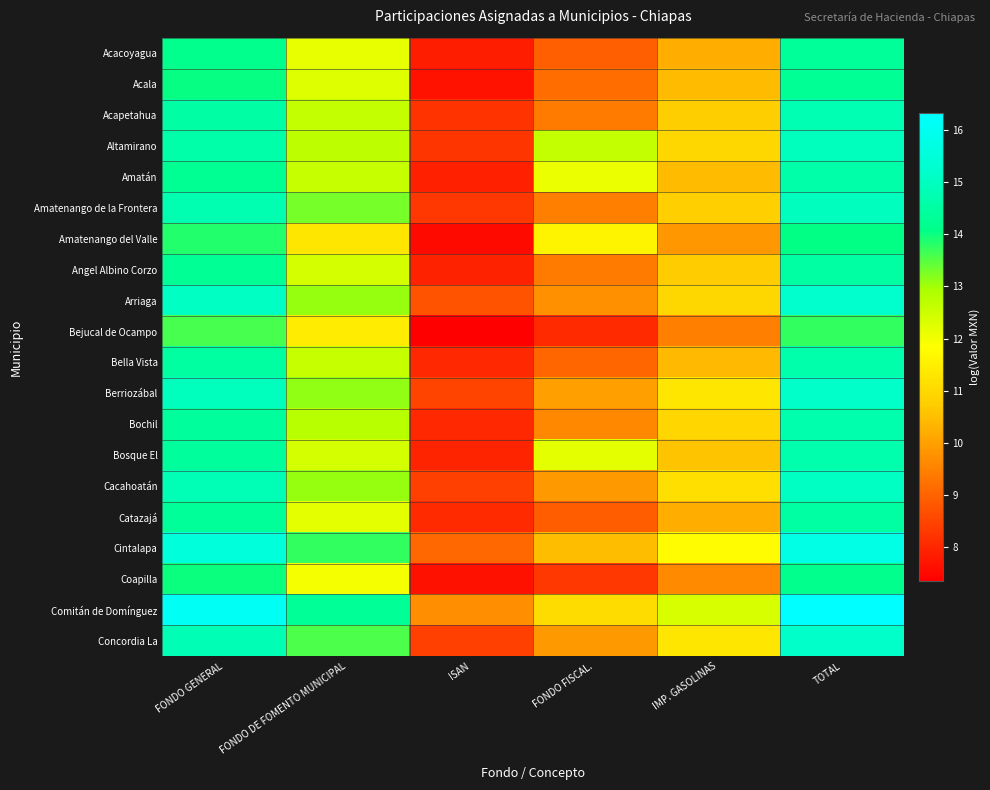

Reading right to left, transcribe all the data shown in this chart.

Acacoyagua: TOTAL=14.4	IMP. GASOLINAS=10.3	FONDO FISCAL.=9.0	ISAN=7.9	FONDO DE FOMENTO MUNICIPAL=12.1	FONDO GENERAL=14.2
Acala: TOTAL=14.3	IMP. GASOLINAS=10.4	FONDO FISCAL.=9.1	ISAN=7.7	FONDO DE FOMENTO MUNICIPAL=12.3	FONDO GENERAL=14.0
Acapetahua: TOTAL=14.8	IMP. GASOLINAS=10.8	FONDO FISCAL.=9.4	ISAN=8.2	FONDO DE FOMENTO MUNICIPAL=12.6	FONDO GENERAL=14.6
Altamirano: TOTAL=14.9	IMP. GASOLINAS=11.0	FONDO FISCAL.=12.6	ISAN=8.3	FONDO DE FOMENTO MUNICIPAL=12.7	FONDO GENERAL=14.6
Amatán: TOTAL=14.6	IMP. GASOLINAS=10.4	FONDO FISCAL.=12.1	ISAN=7.9	FONDO DE FOMENTO MUNICIPAL=12.6	FONDO GENERAL=14.2
Amatenango de la Frontera: TOTAL=15.0	IMP. GASOLINAS=10.8	FONDO FISCAL.=9.5	ISAN=8.3	FONDO DE FOMENTO MUNICIPAL=13.3	FONDO GENERAL=14.7
Amatenango del Valle: TOTAL=14.1	IMP. GASOLINAS=9.9	FONDO FISCAL.=11.6	ISAN=7.5	FONDO DE FOMENTO MUNICIPAL=11.3	FONDO GENERAL=13.8
Angel Albino Corzo: TOTAL=14.5	IMP. GASOLINAS=10.8	FONDO FISCAL.=9.4	ISAN=7.9	FONDO DE FOMENTO MUNICIPAL=12.4	FONDO GENERAL=14.3
Arriaga: TOTAL=15.2	IMP. GASOLINAS=11.0	FONDO FISCAL.=9.8	ISAN=8.7	FONDO DE FOMENTO MUNICIPAL=13.1	FONDO GENERAL=15.0
Bejucal de Ocampo: TOTAL=13.8	IMP. GASOLINAS=9.5	FONDO FISCAL.=8.1	ISAN=7.4	FONDO DE FOMENTO MUNICIPAL=11.4	FONDO GENERAL=13.6
Bella Vista: TOTAL=14.7	IMP. GASOLINAS=10.4	FONDO FISCAL.=9.1	ISAN=8.0	FONDO DE FOMENTO MUNICIPAL=12.6	FONDO GENERAL=14.5
Berriozábal: TOTAL=15.2	IMP. GASOLINAS=11.3	FONDO FISCAL.=10.0	ISAN=8.5	FONDO DE FOMENTO MUNICIPAL=13.1	FONDO GENERAL=14.9
Bochil: TOTAL=14.7	IMP. GASOLINAS=11.0	FONDO FISCAL.=9.6	ISAN=8.0	FONDO DE FOMENTO MUNICIPAL=12.8	FONDO GENERAL=14.4
Bosque El: TOTAL=14.7	IMP. GASOLINAS=10.6	FONDO FISCAL.=12.2	ISAN=8.0	FONDO DE FOMENTO MUNICIPAL=12.4	FONDO GENERAL=14.4
Cacahoatán: TOTAL=15.1	IMP. GASOLINAS=11.2	FONDO FISCAL.=9.9	ISAN=8.4	FONDO DE FOMENTO MUNICIPAL=13.1	FONDO GENERAL=14.8
Catazajá: TOTAL=14.5	IMP. GASOLINAS=10.2	FONDO FISCAL.=8.9	ISAN=8.1	FONDO DE FOMENTO MUNICIPAL=12.2	FONDO GENERAL=14.4
Cintalapa: TOTAL=15.8	IMP. GASOLINAS=11.8	FONDO FISCAL.=10.5	ISAN=9.1	FONDO DE FOMENTO MUNICIPAL=13.8	FONDO GENERAL=15.5
Coapilla: TOTAL=14.2	IMP. GASOLINAS=9.6	FONDO FISCAL.=8.3	ISAN=7.6	FONDO DE FOMENTO MUNICIPAL=12.0	FONDO GENERAL=14.0
Comitán de Domínguez: TOTAL=16.3	IMP. GASOLINAS=12.3	FONDO FISCAL.=11.1	ISAN=9.7	FONDO DE FOMENTO MUNICIPAL=14.3	FONDO GENERAL=16.1
Concordia La: TOTAL=15.1	IMP. GASOLINAS=11.3	FONDO FISCAL.=9.9	ISAN=8.4	FONDO DE FOMENTO MUNICIPAL=13.6	FONDO GENERAL=14.8